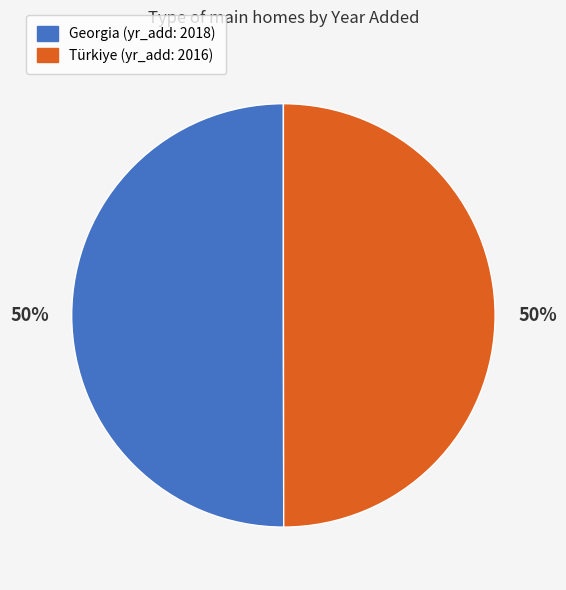

What is the ratio of the value at Georgia to the value at Türkiye?

1.0